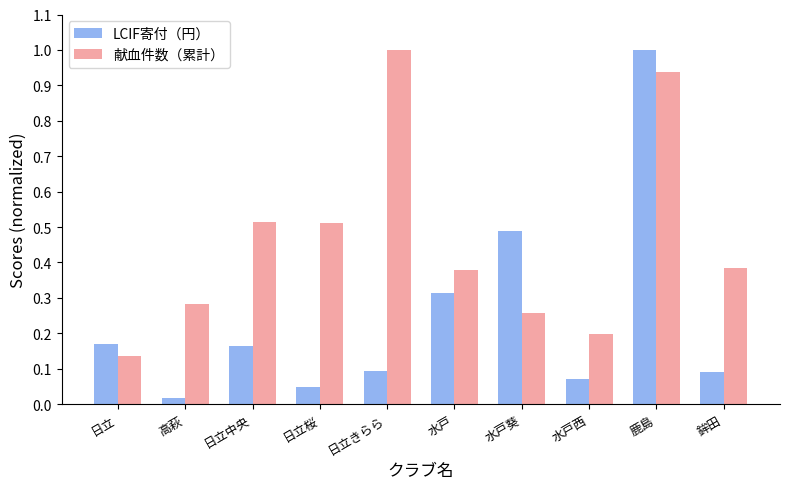

Which category has the lowest value in the LCIF寄付（円） series?

高萩